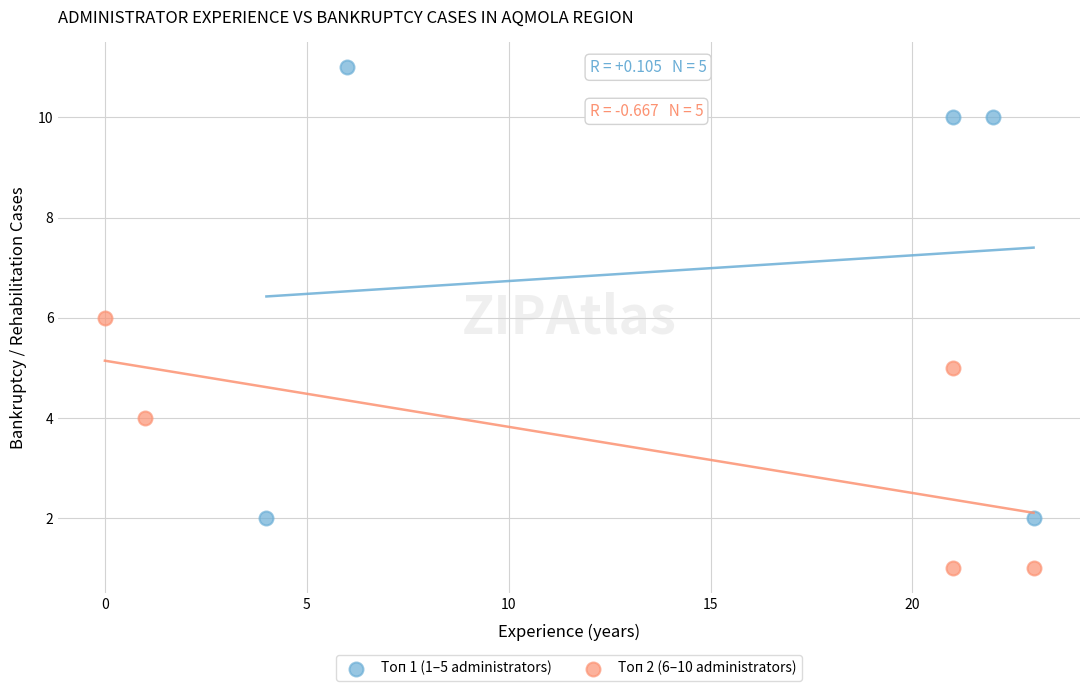

Which series reaches the maximum Y coordinate?

Топ 1 (1–5 administrators)